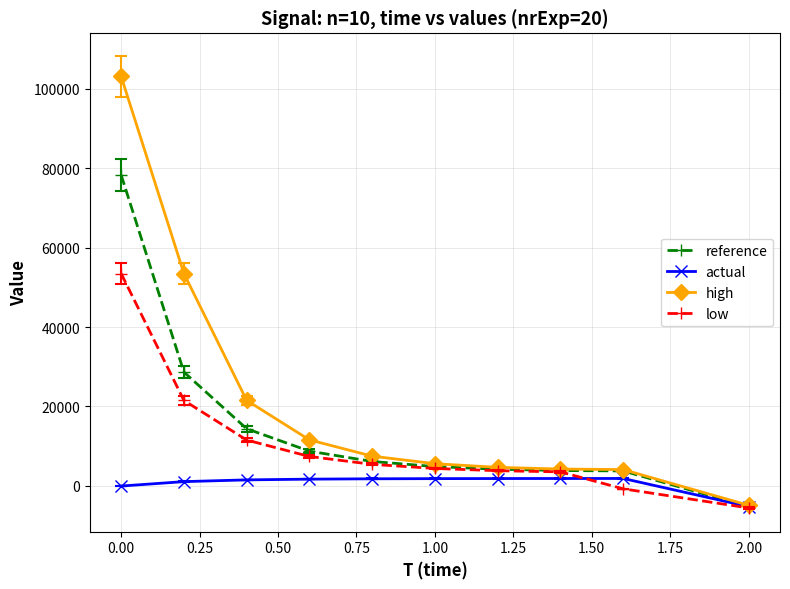

What is the value of the reference point at the 6th from the left?

4872.9